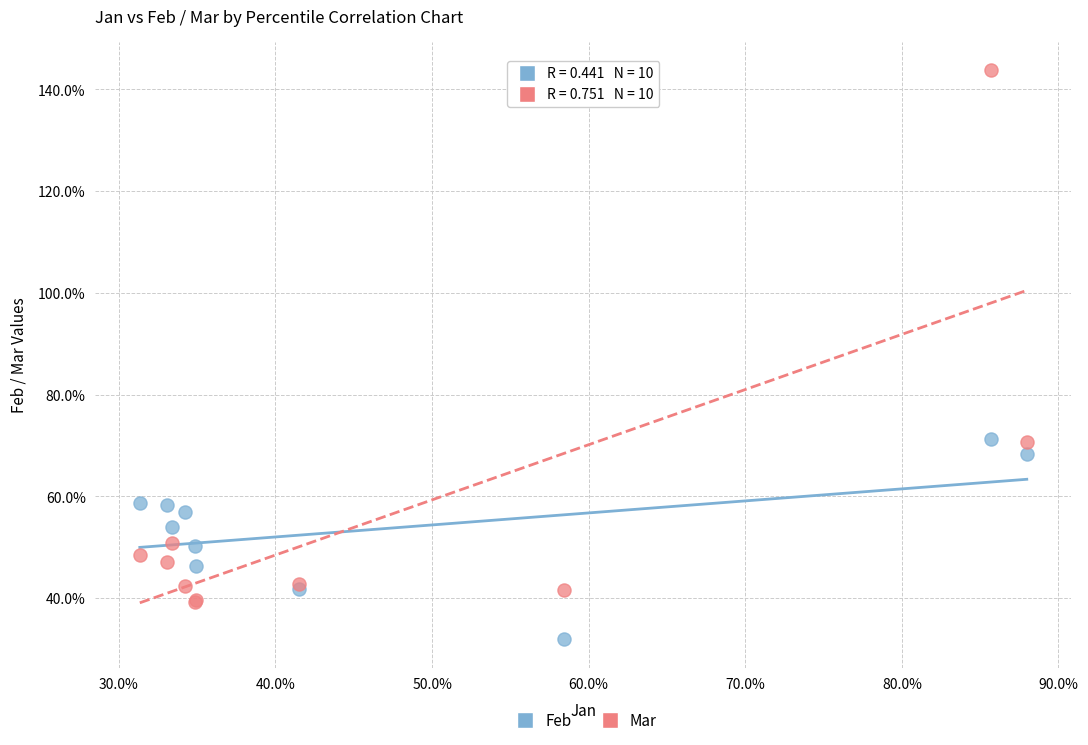

Which series contains the lowest Y value?

Feb